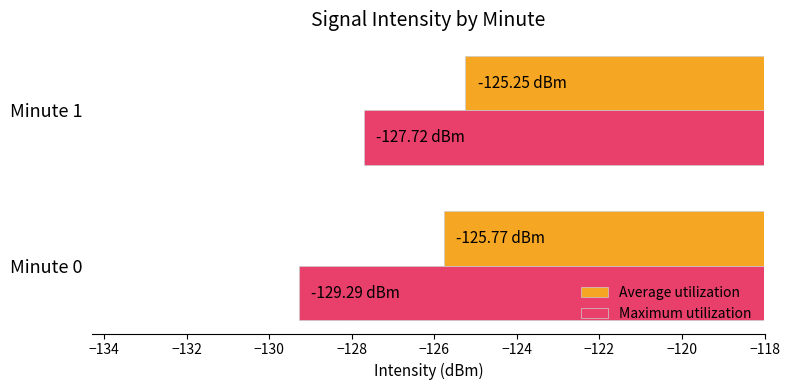

Rank the categories by Maximum utilization value from lowest to highest.

Minute 0, Minute 1